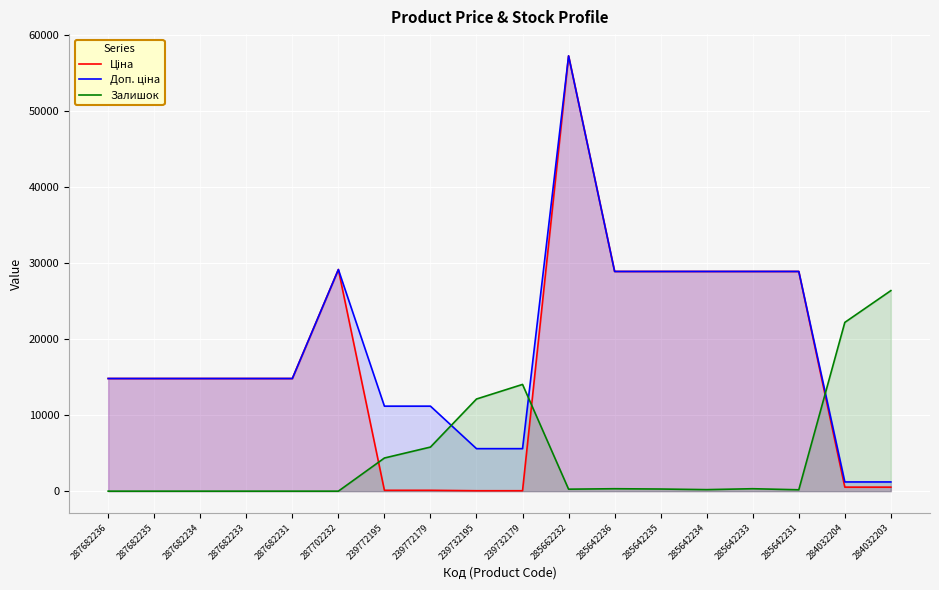

Is the value of Залишок at 285642233 greater than the value of Доп. ціна at 285642235?

No